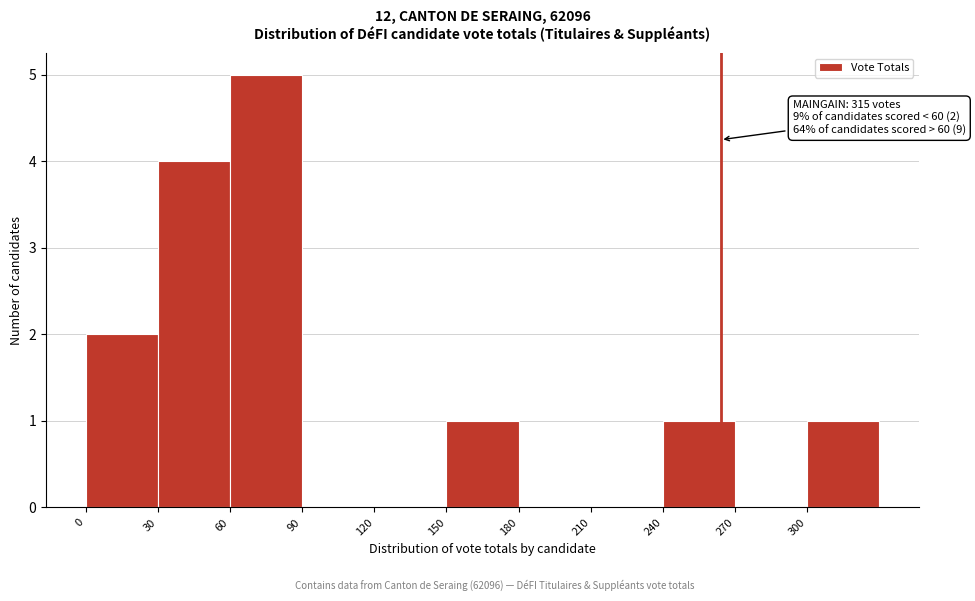

Over which range of the x-axis is the bar tallest?

60 to 90